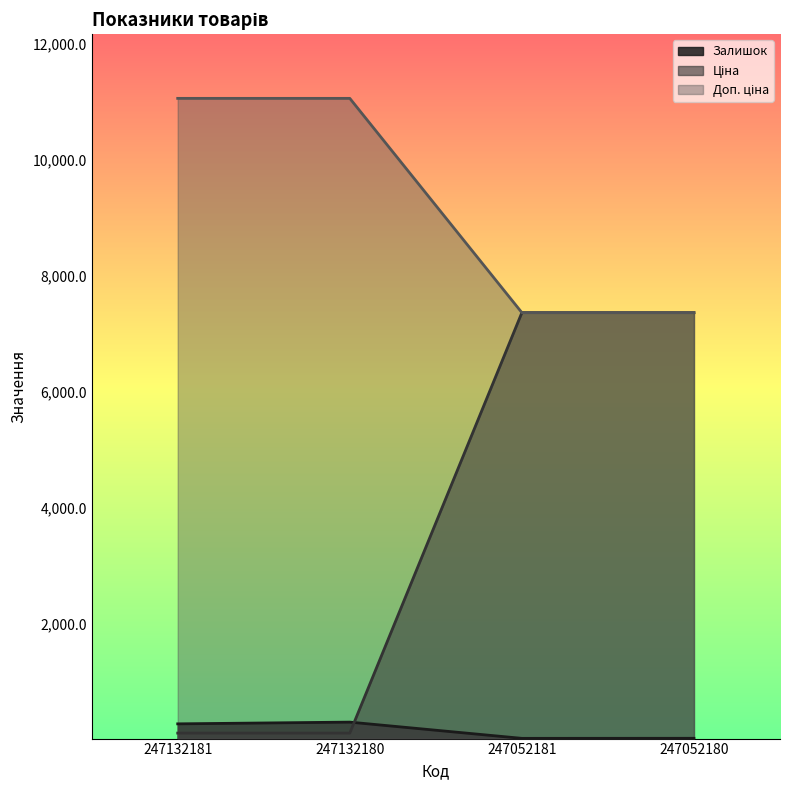

The value of Залишок at 247132180 is 442.0. True or false?

False